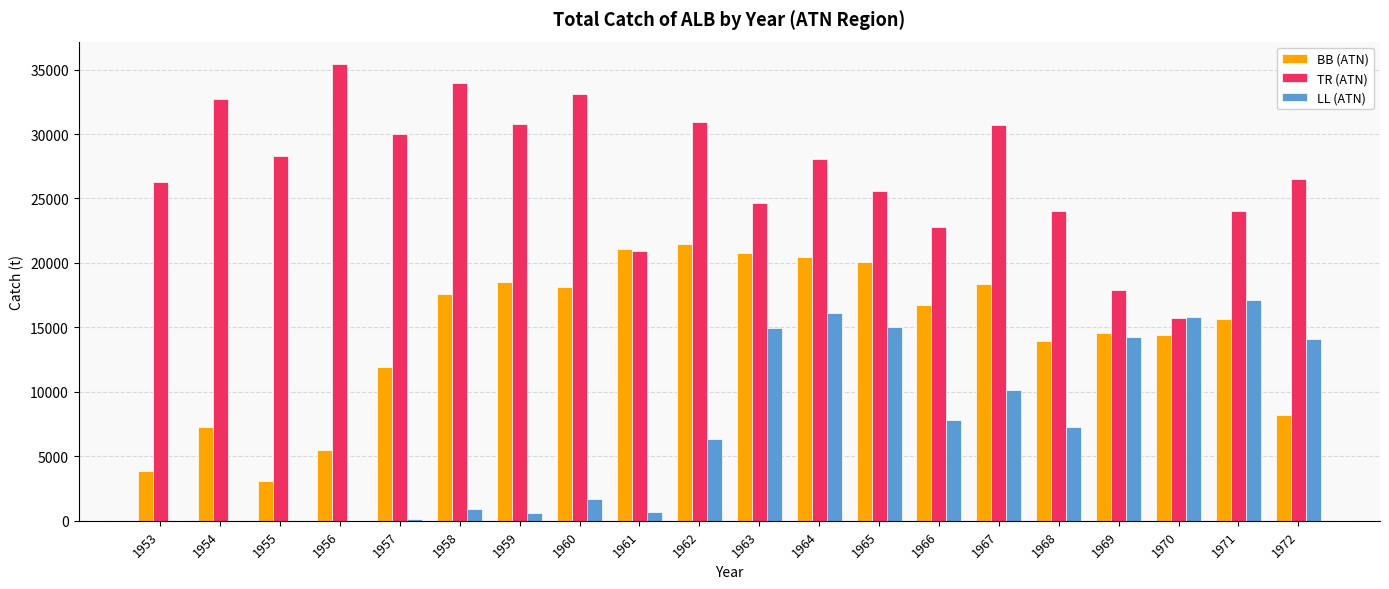

At which label does TR (ATN) first exceed 28058?

1954